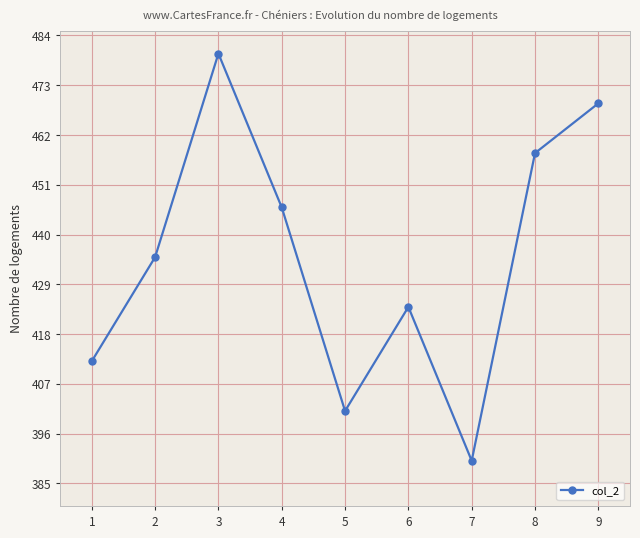

List the labels in order of value, smallest first.

7, 5, 1, 6, 2, 4, 8, 9, 3